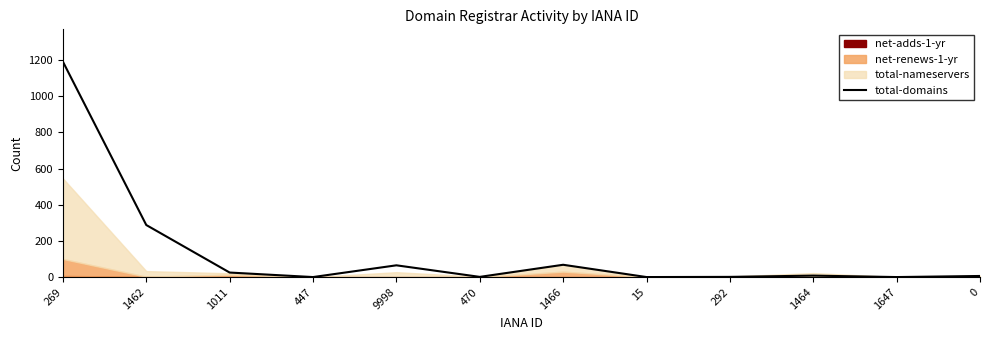

What is the sum of the values at 9998 and 1011?

90